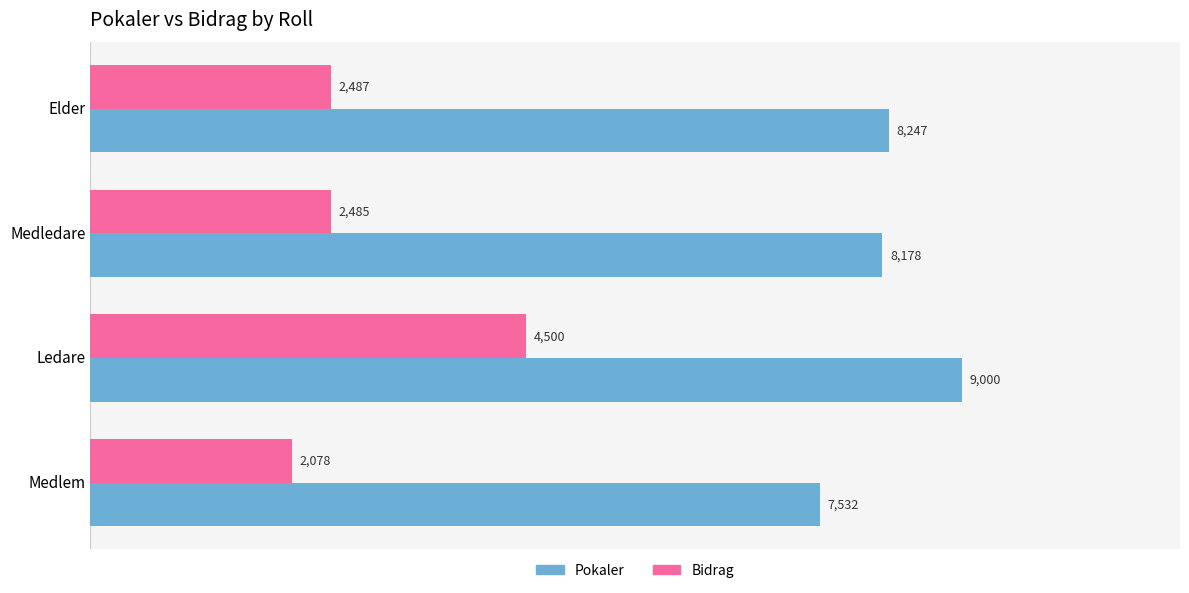

The value of Bidrag at Medledare is 2485. True or false?

True